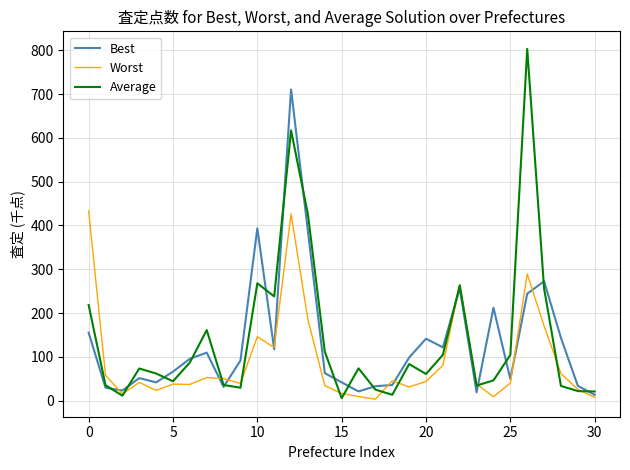

What are all the series names shown in the legend?

Best, Worst, Average